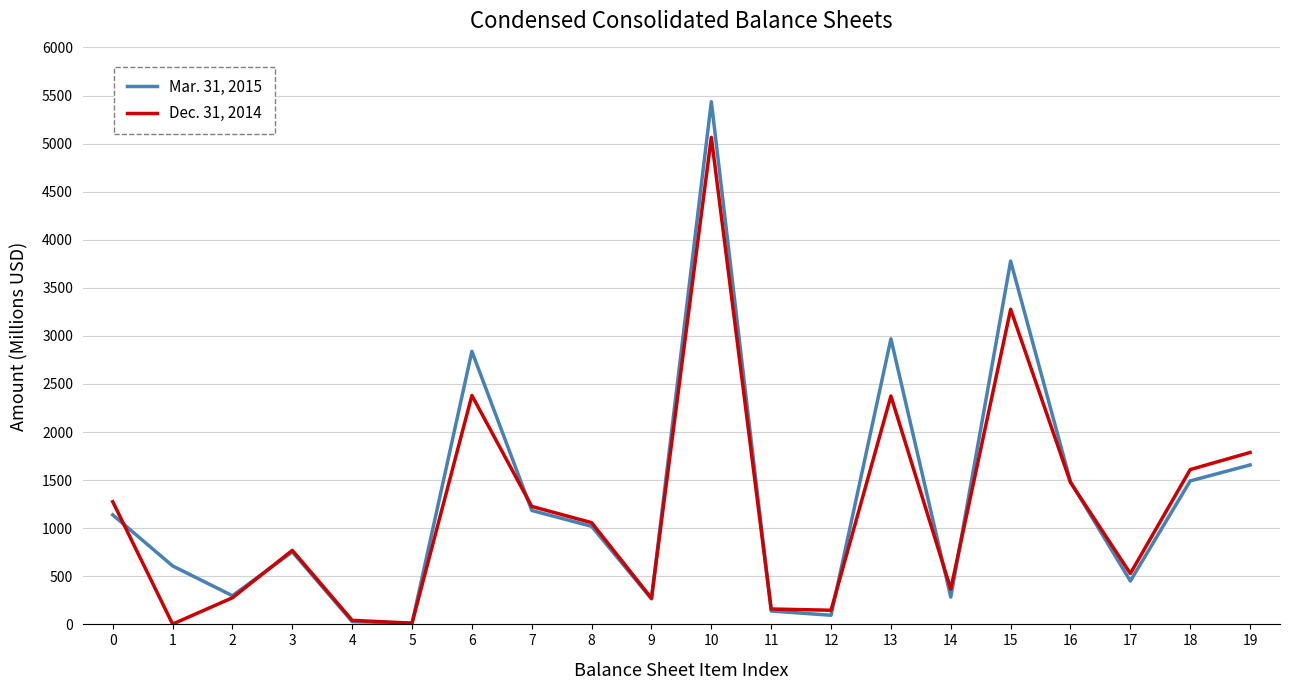

In Mar. 31, 2015, how many points are higher than both neighbors (excluding endpoints)?

5